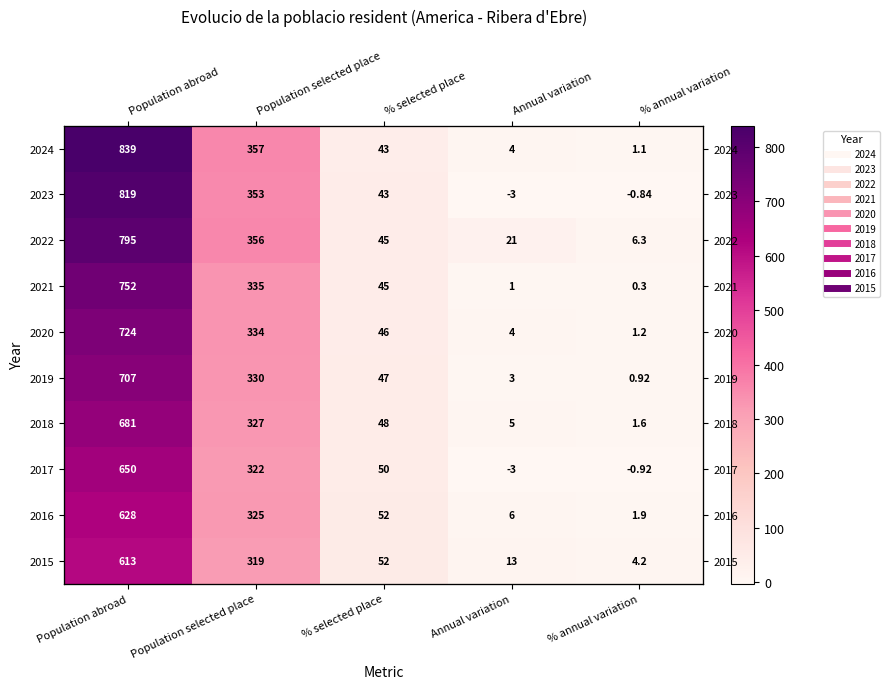

Where is 2016 nearest to the value 314?

Population selected place